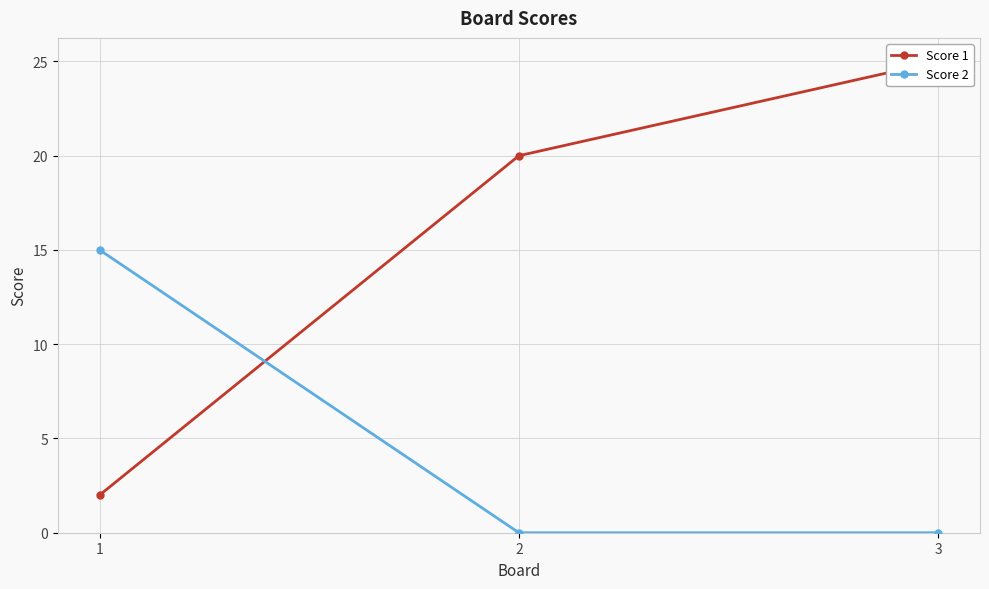

At which label does Score 2 reach its minimum?

2